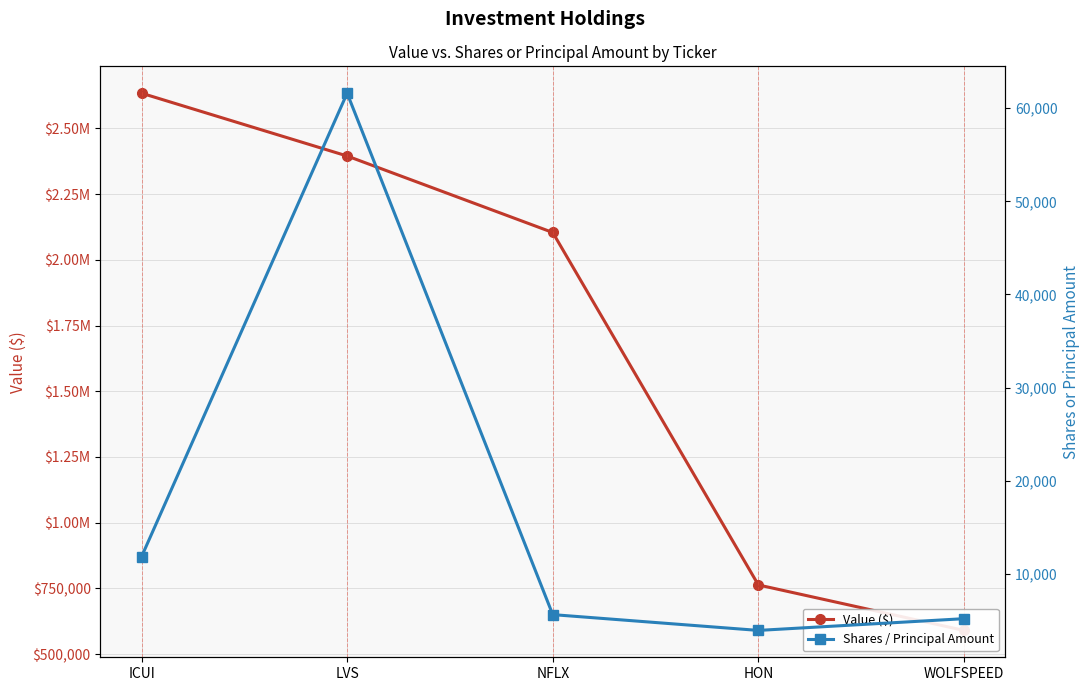

What is the value of the Shares / Principal Amount point at the 3rd from the left?

5617